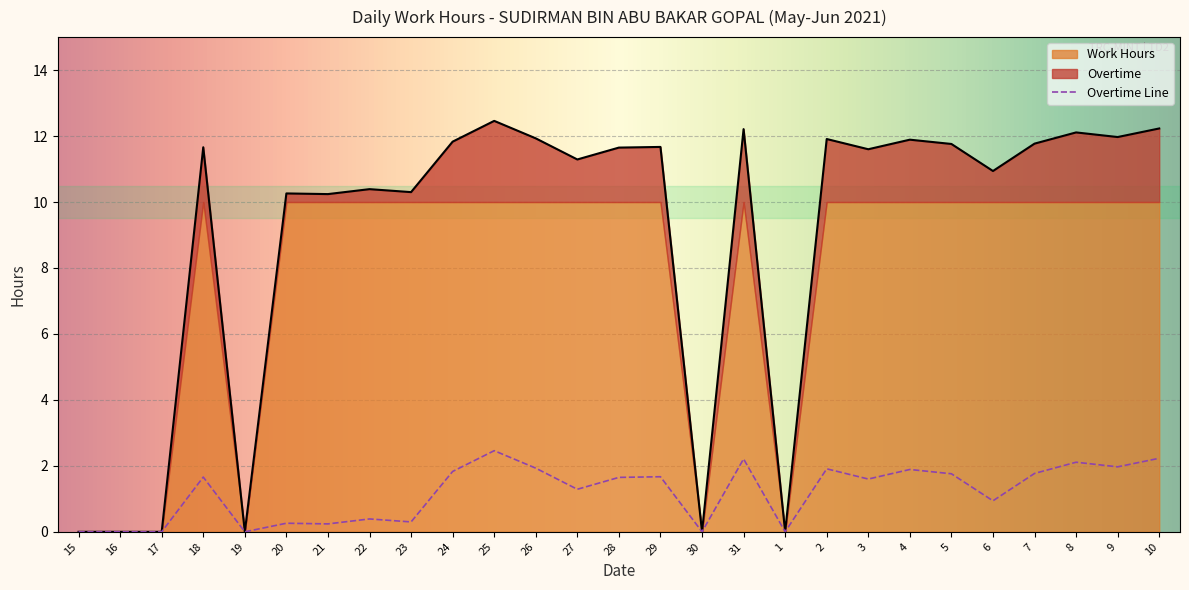

Is it true that Work Hours equals 12.1 at 8?

True